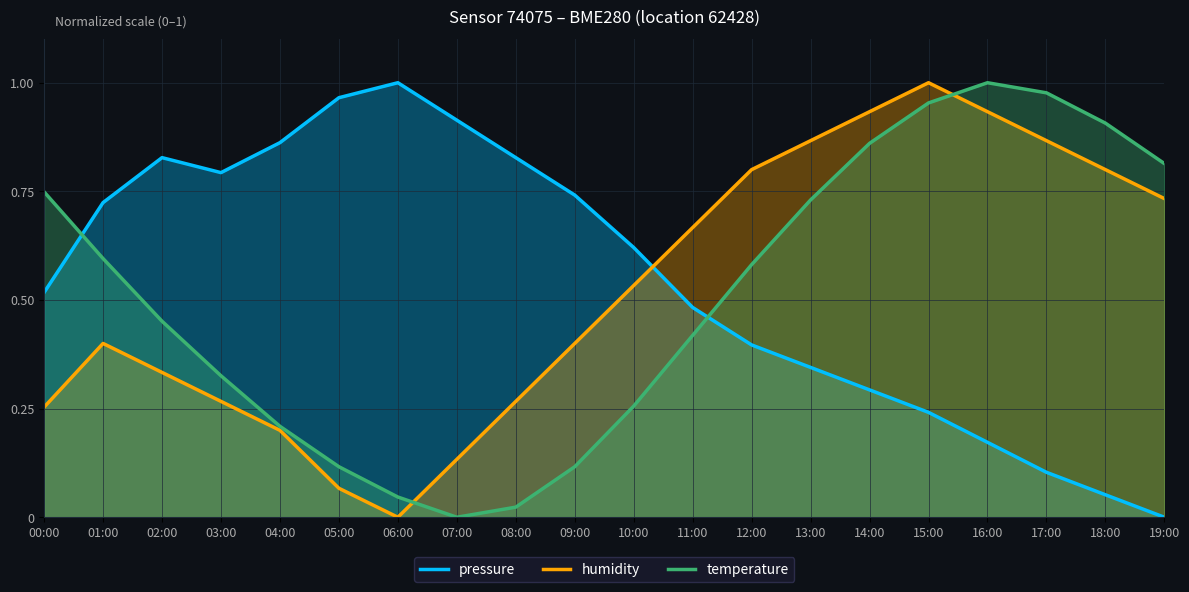

What is the label of the 12th point from the left?

11:00